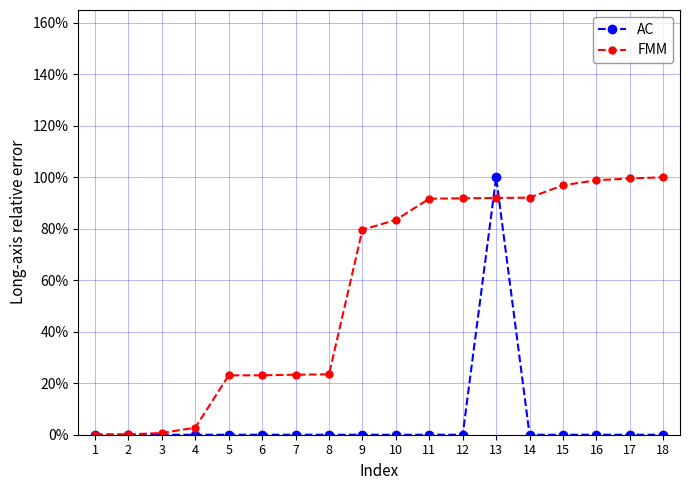

Does the chart have visible grid lines?

Yes